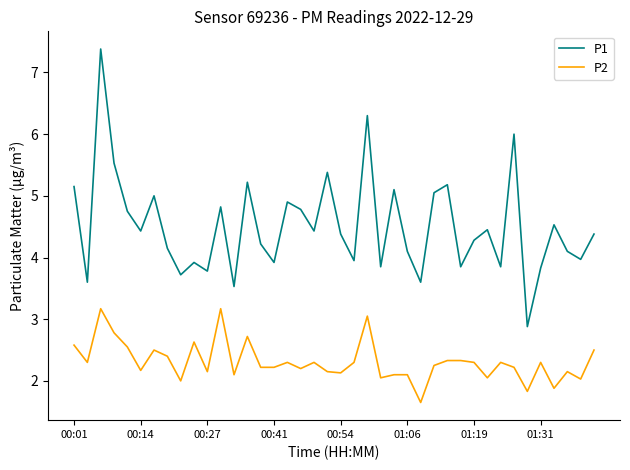

True or false: P1 and P2 intersect in this chart.

False